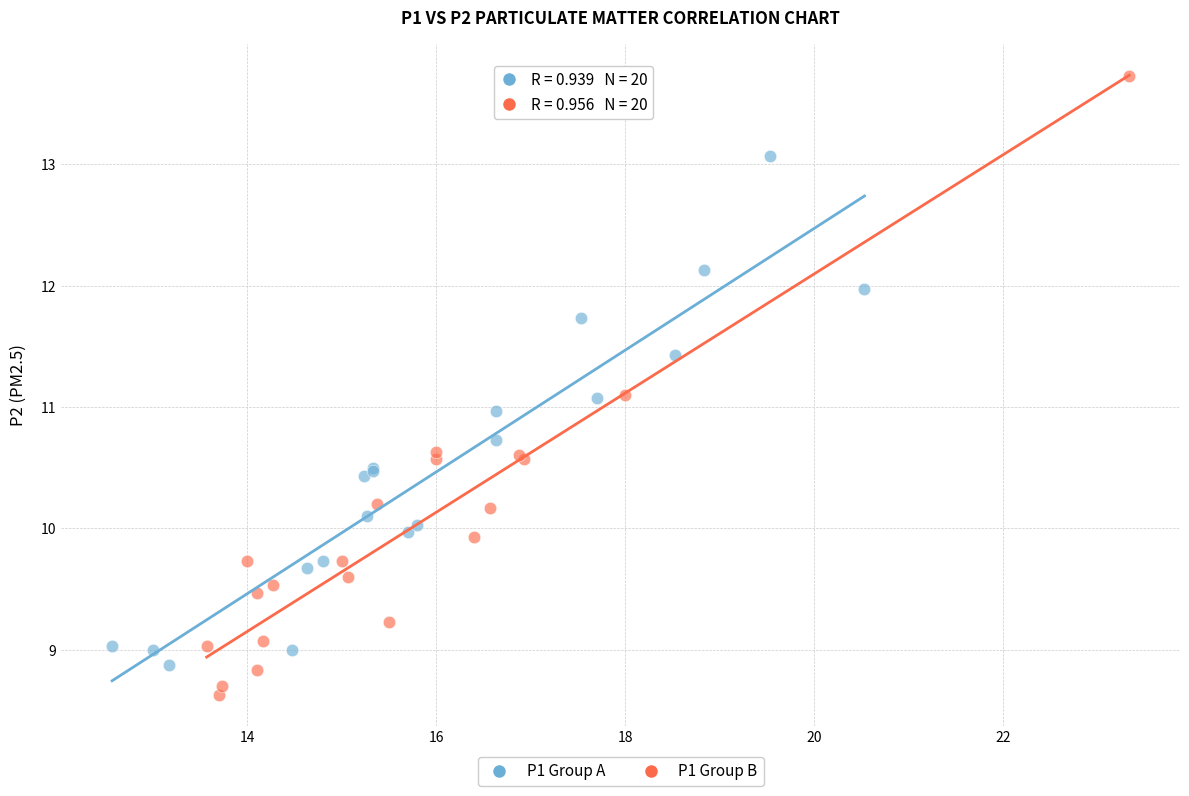

Which series has the largest Y range (max minus min)?

P1 Group B